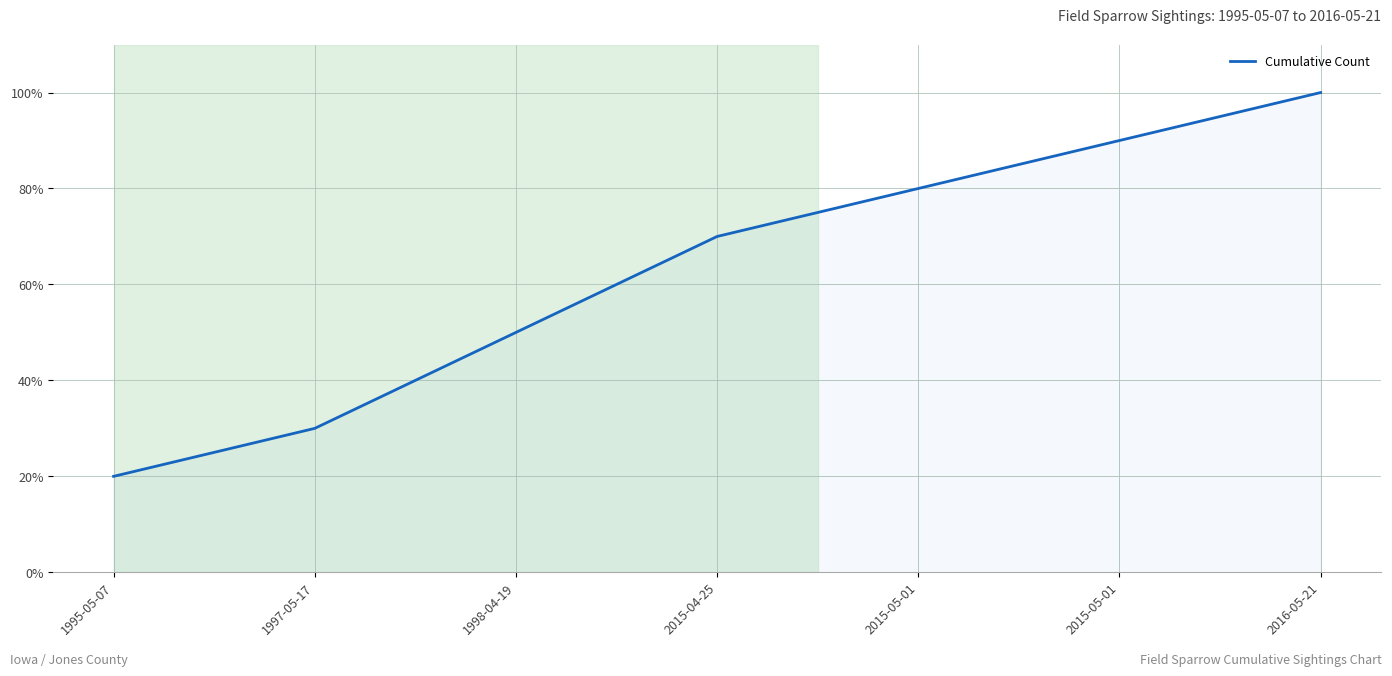

What is the difference between the values at 2015-05-01 and 1997-05-17?

60